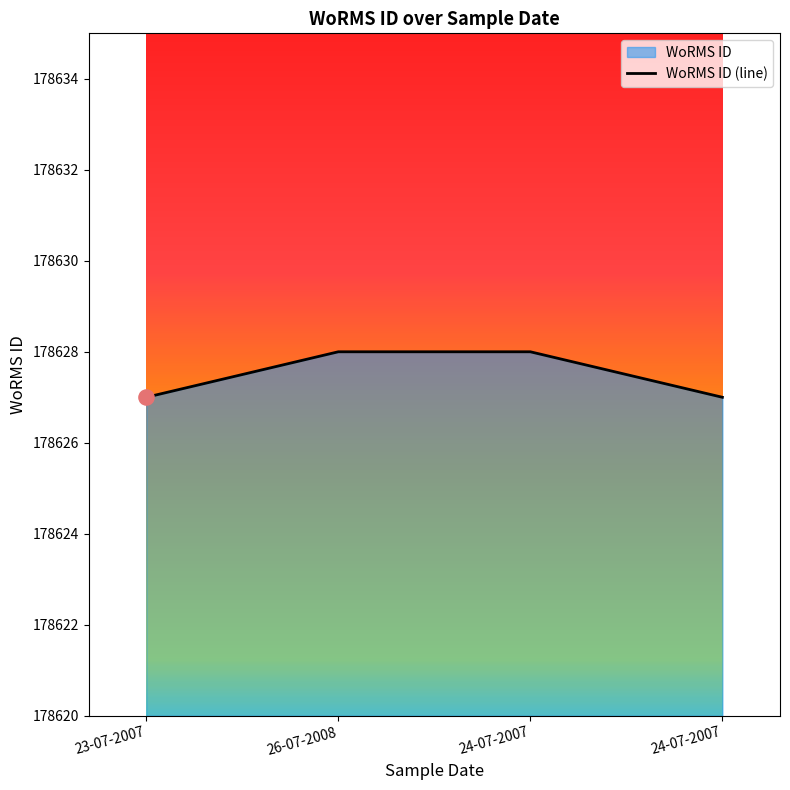

Between 23-07-2007 and 26-07-2008, which is larger?

26-07-2008